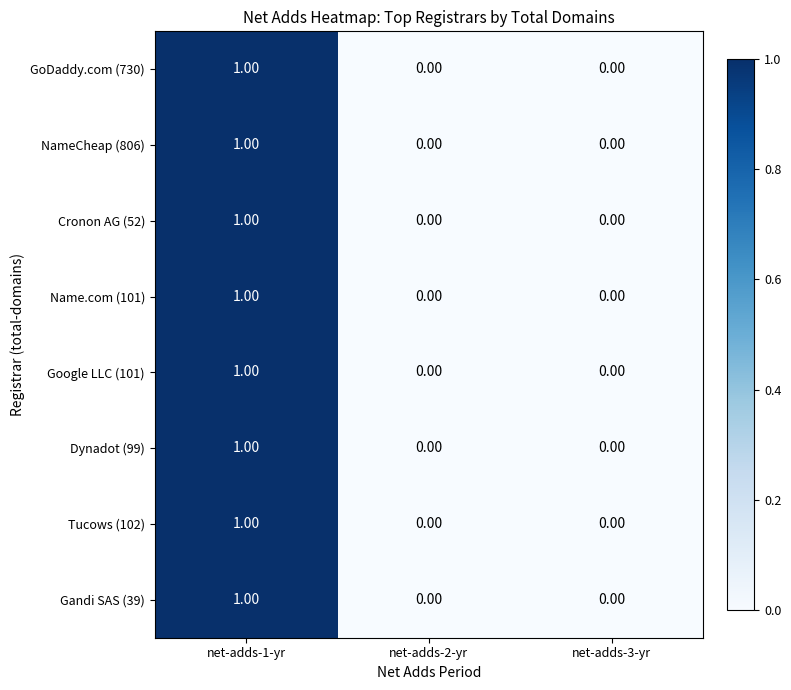

At which category is the sum across all series the highest?

net-adds-1-yr